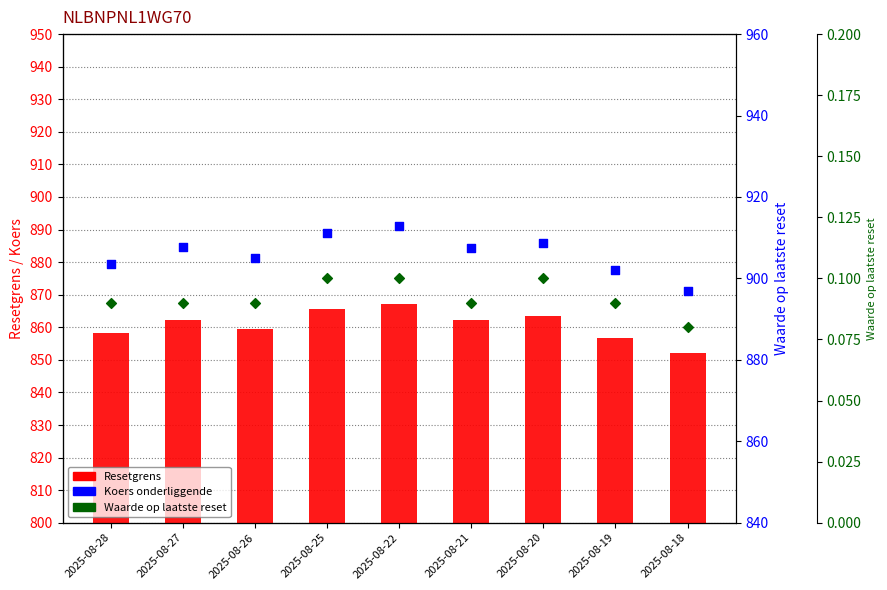

Which series contains the highest Y value?

Koers onderliggende